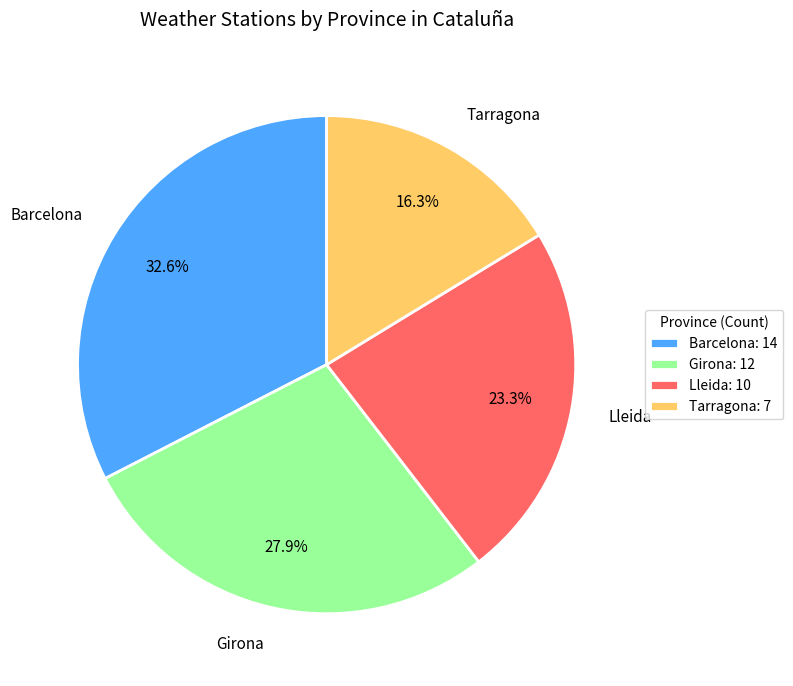

How much of the chart is everything except Tarragona?

83.7%